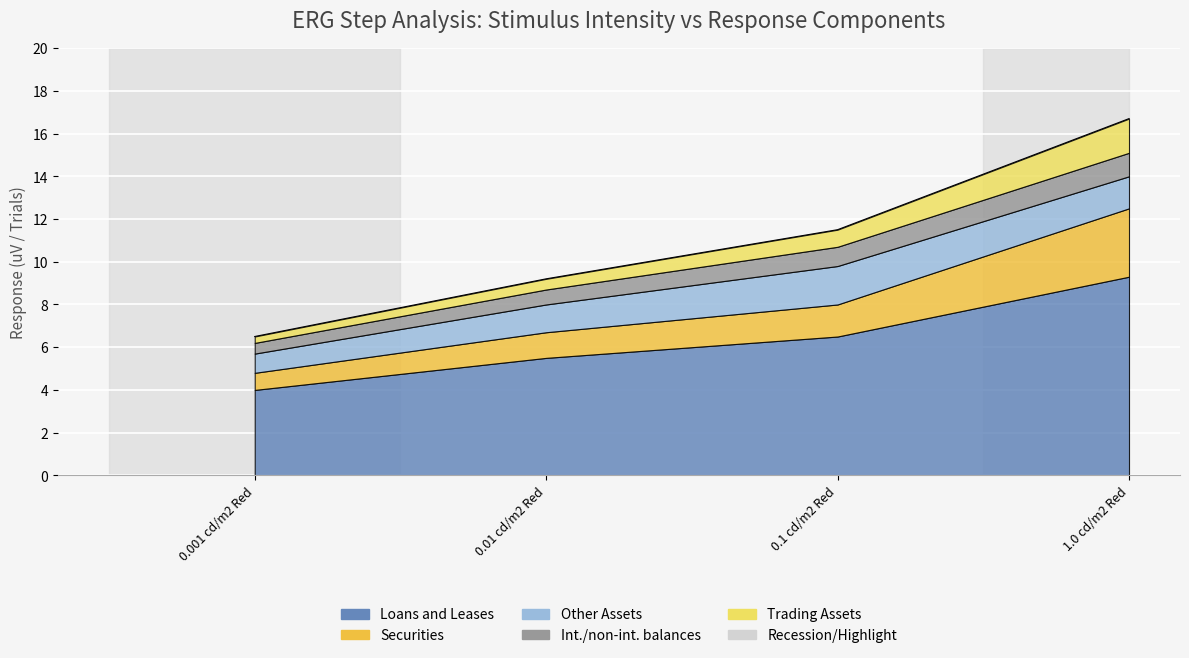

Is the value of Trading Assets at Step 3 greater than the value of Other Assets at Step 1?

No